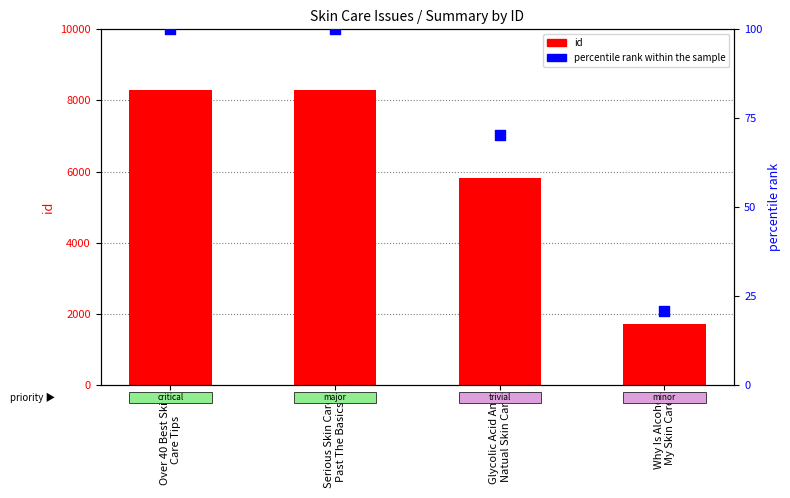

Is the value of id at Serious Skin Care:
Past The Basics greater than the value of percentile rank within the sample at Glycolic Acid And
Natual Skin Care?

Yes